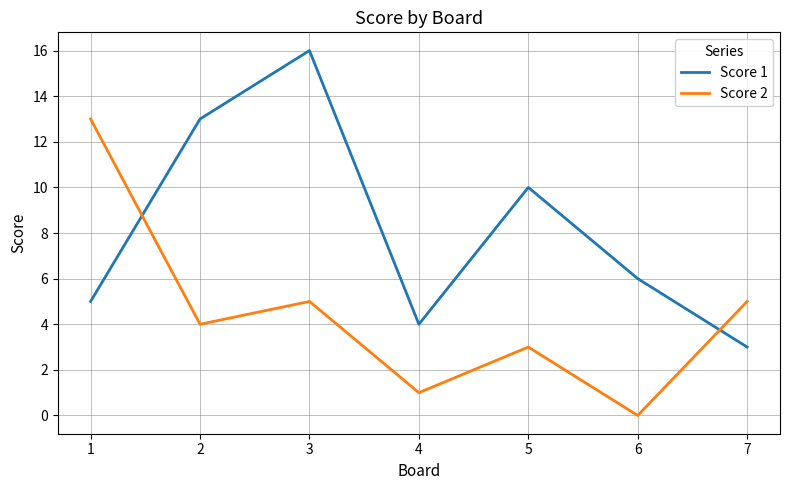

List the series in order of their overall mean, highest first.

Score 1, Score 2